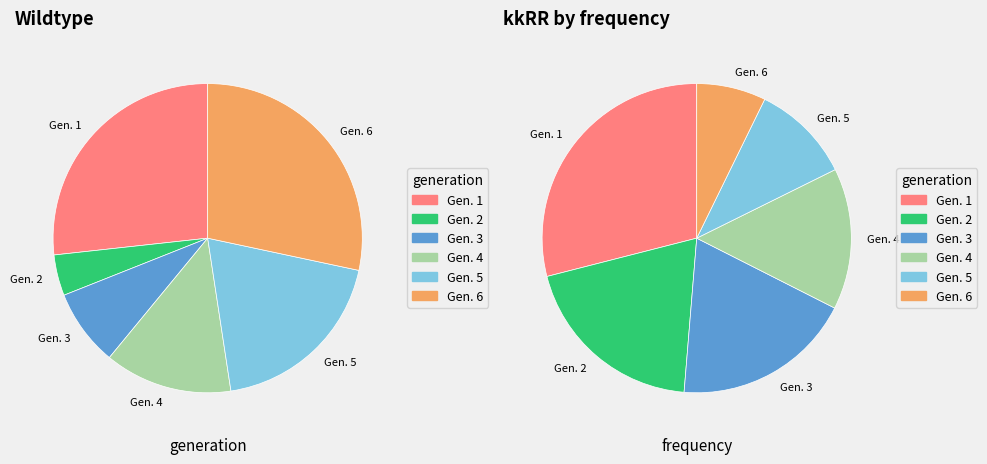

True or false: kkRr_values accounts for 20% of the total.

True